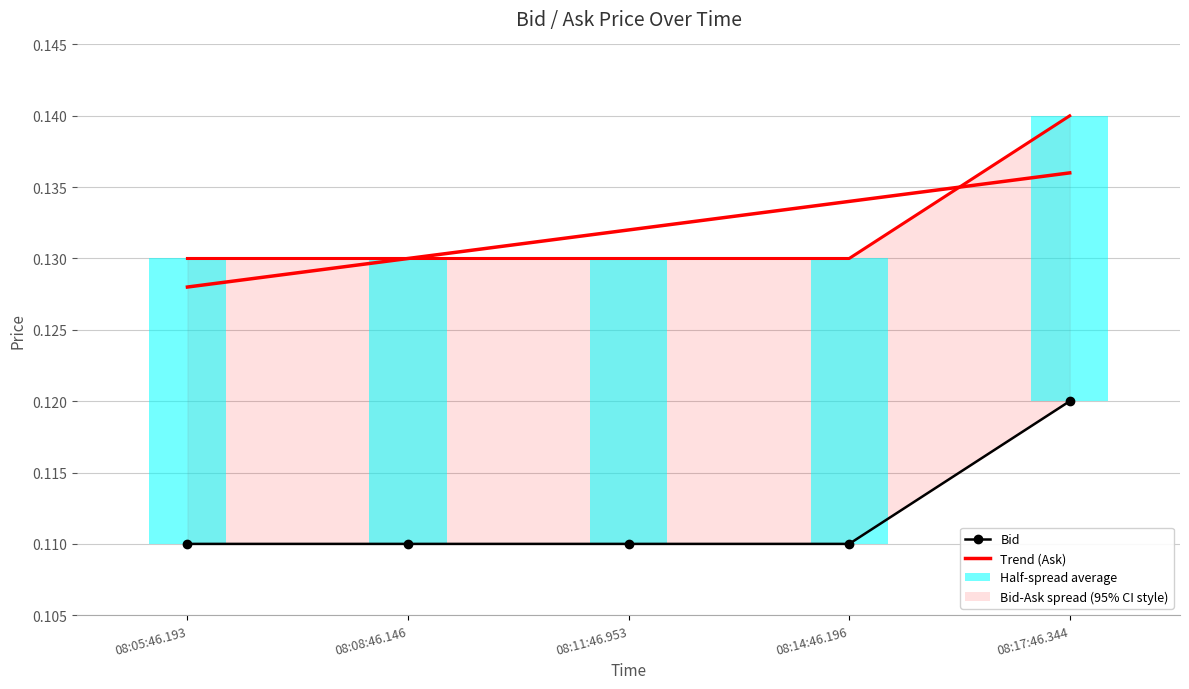

Which label corresponds to the smallest value in the chart?

08:05:46.193